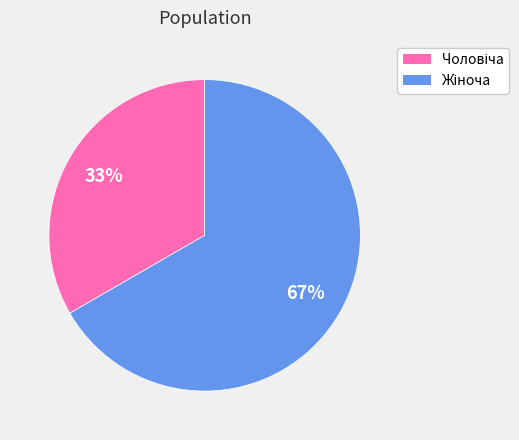

To the nearest percent, what is the average slice percentage?

50%